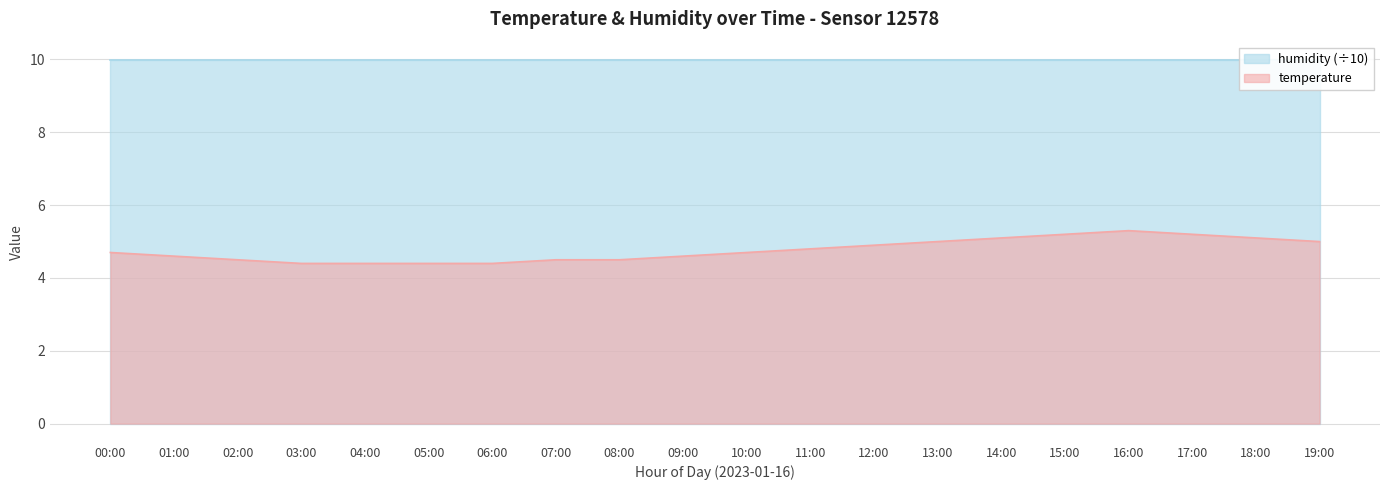

Reading left to right, extract all data points from this chart.

4.7	4.6	4.5	4.4	4.4	4.4	4.4	4.5	4.5	4.6	4.7	4.8	4.9	5.0	5.1	5.2	5.3	5.2	5.1	5.0